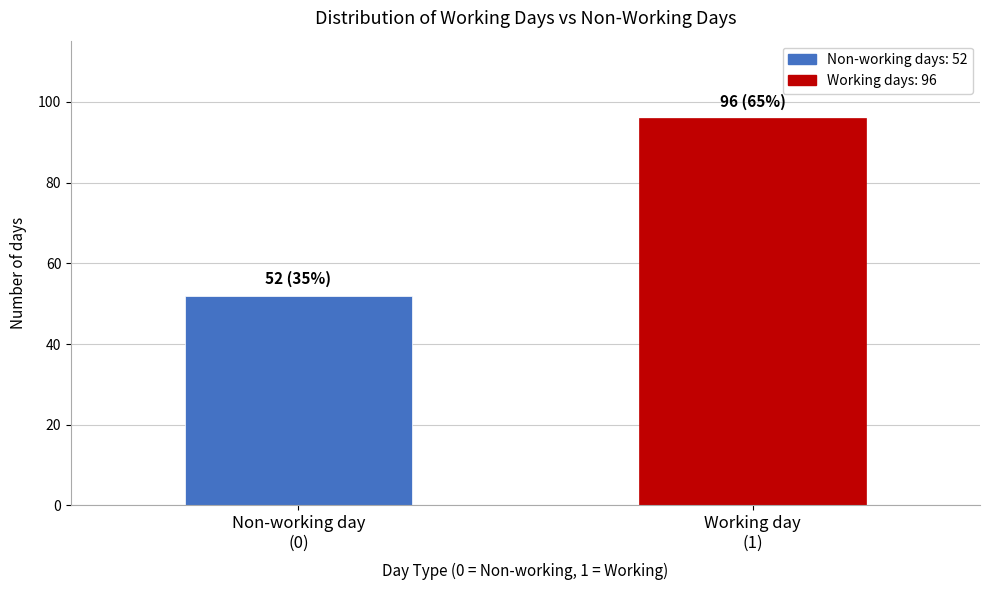

Reading right to left, list all the values displayed in this chart.

96	52